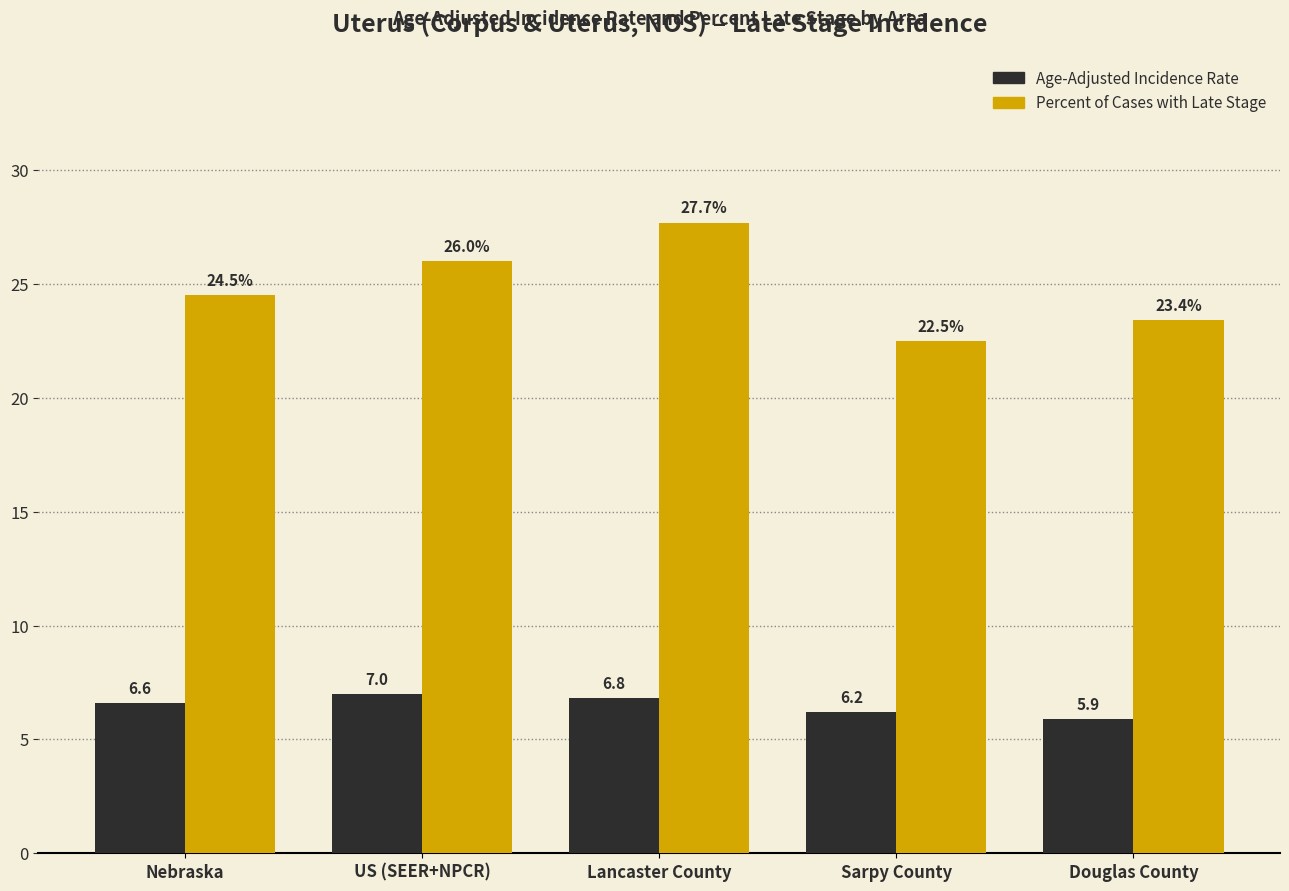

What is the difference between the Age-Adjusted Incidence Rate values at Sarpy County and Douglas County?

0.3